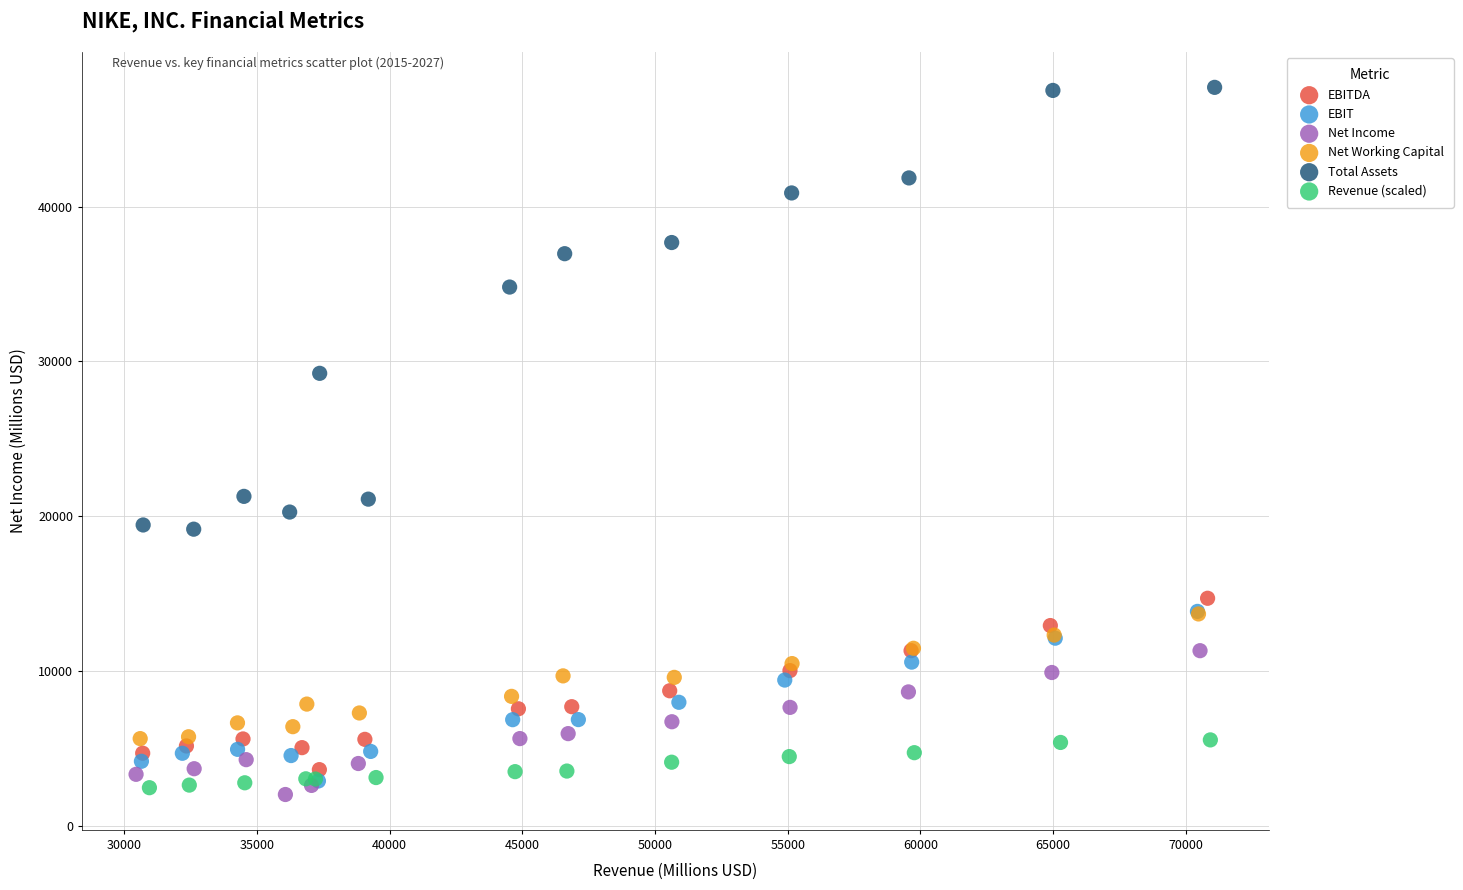

Which series contains the highest Y value?

Total Assets